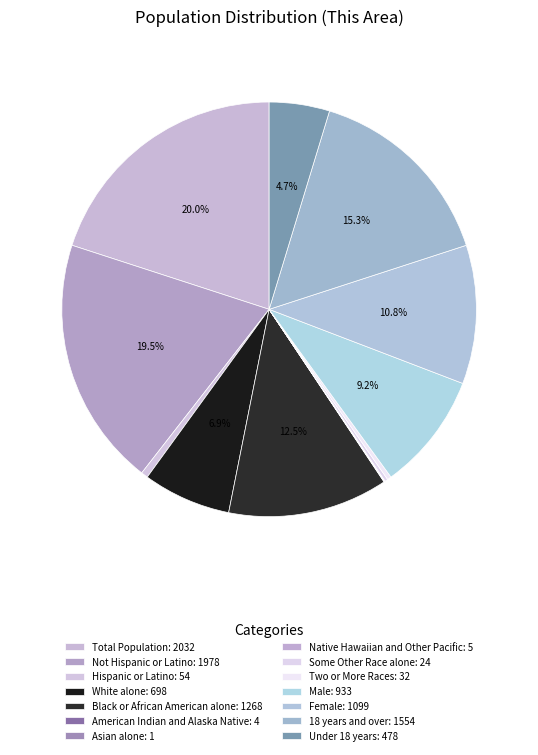

Between Total Population and White alone, which is larger?

Total Population